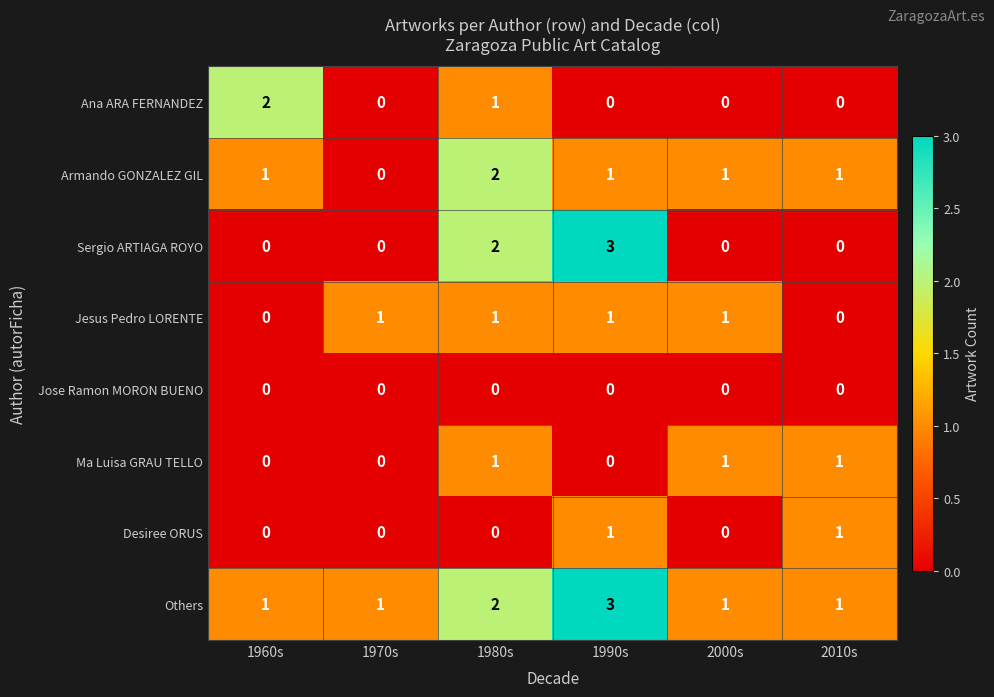

What is the total value across all series at 2010s?

4